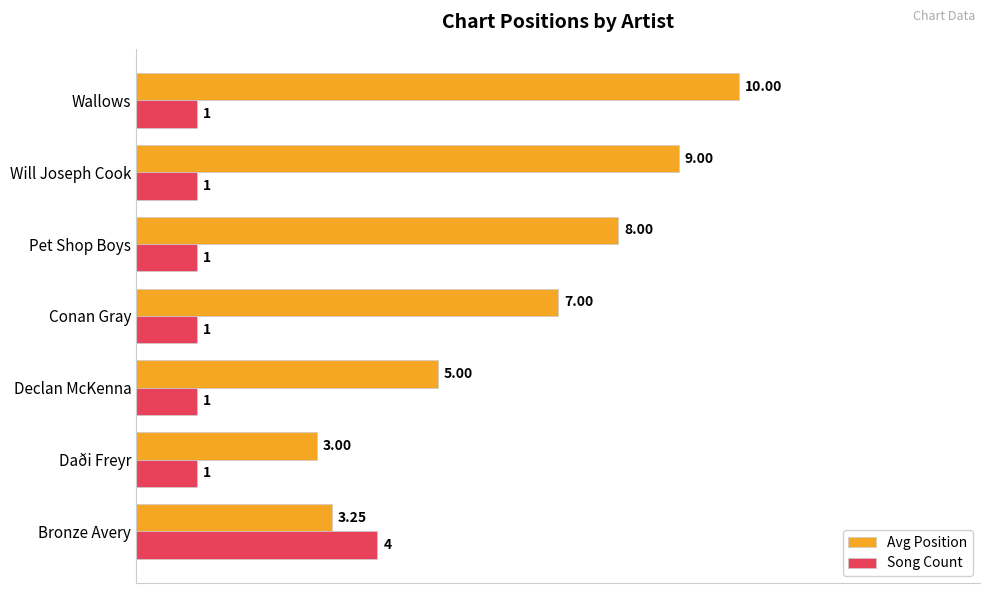

What is the smallest value displayed?

1.0